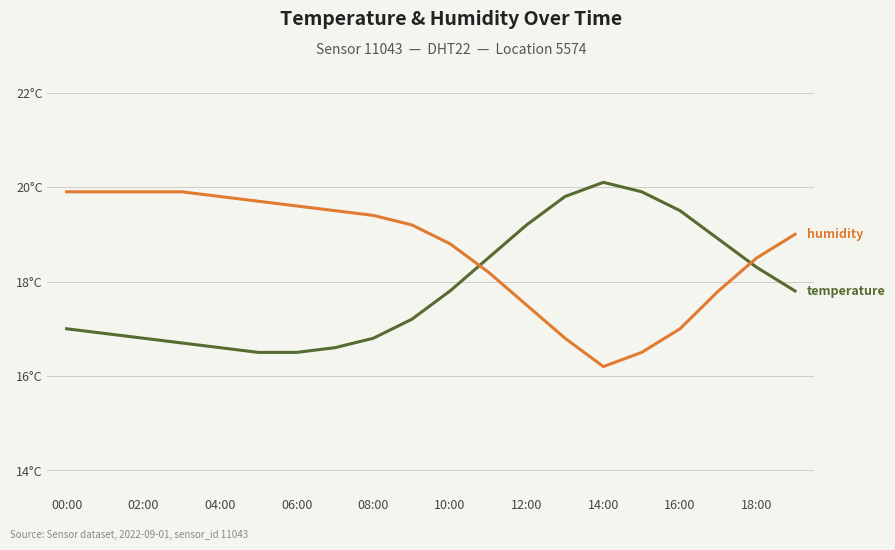

True or false: humidity has a value of 30.1 at 00:00.

False